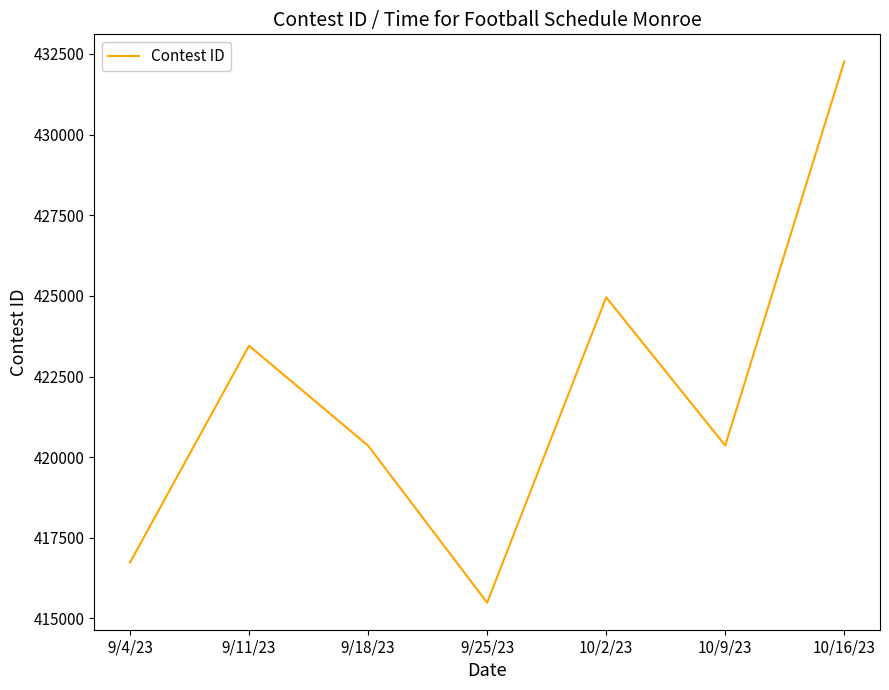

What is the ratio of the value at 10/9/23 to the value at 9/18/23?

1.0